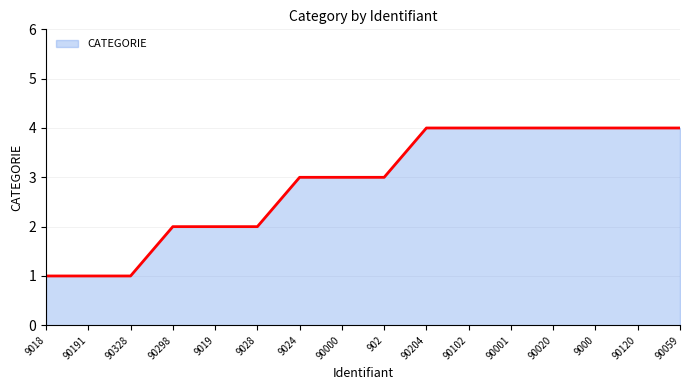

What is the difference between the second highest and minimum values?

3